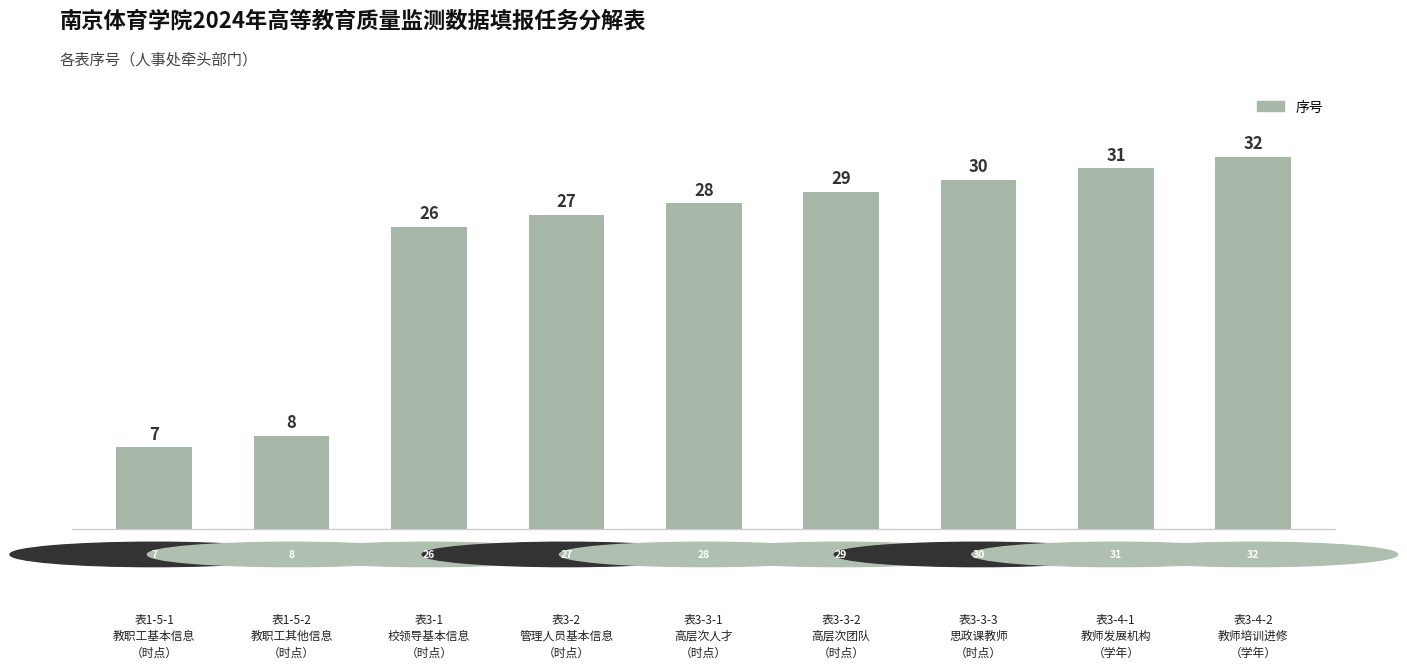

Are the bars horizontal?

No